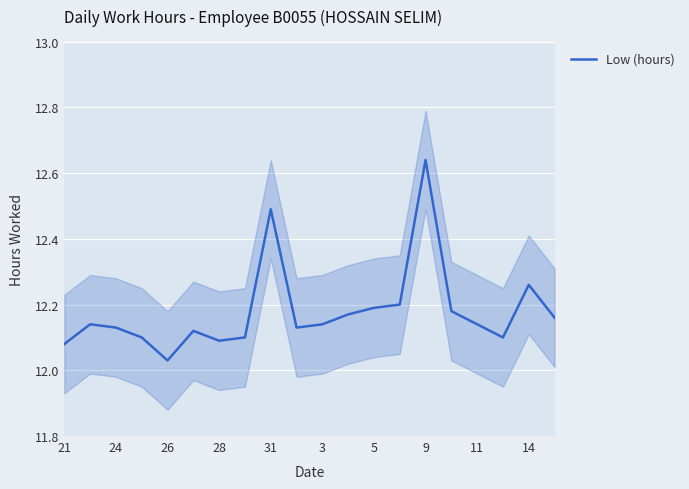

The value of Low (hours) at 14 is 22.0. True or false?

False